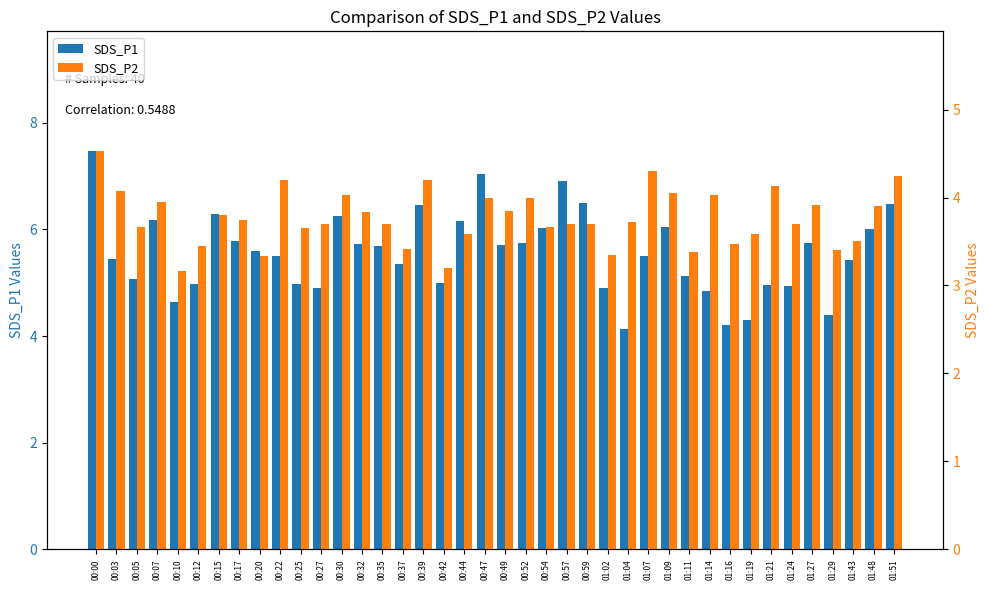

Reading left to right, what are all the values shown in this chart?

SDS_P1: 7.5	5.5	5.1	6.2	4.6	5.0	6.3	5.8	5.6	5.5	5.0	4.9	6.2	5.7	5.7	5.3	6.5	5.0	6.2	7.0	5.7	5.8	6.0	6.9	6.5	4.9	4.1	5.5	6.0	5.1	4.8	4.2	4.3	5.0	4.9	5.8	4.4	5.4	6.0	6.5
SDS_P2: 4.5	4.1	3.7	4.0	3.2	3.5	3.8	3.8	3.3	4.2	3.6	3.7	4.0	3.8	3.7	3.4	4.2	3.2	3.6	4.0	3.9	4.0	3.7	3.7	3.7	3.4	3.7	4.3	4.0	3.4	4.0	3.5	3.6	4.1	3.7	3.9	3.4	3.5	3.9	4.2